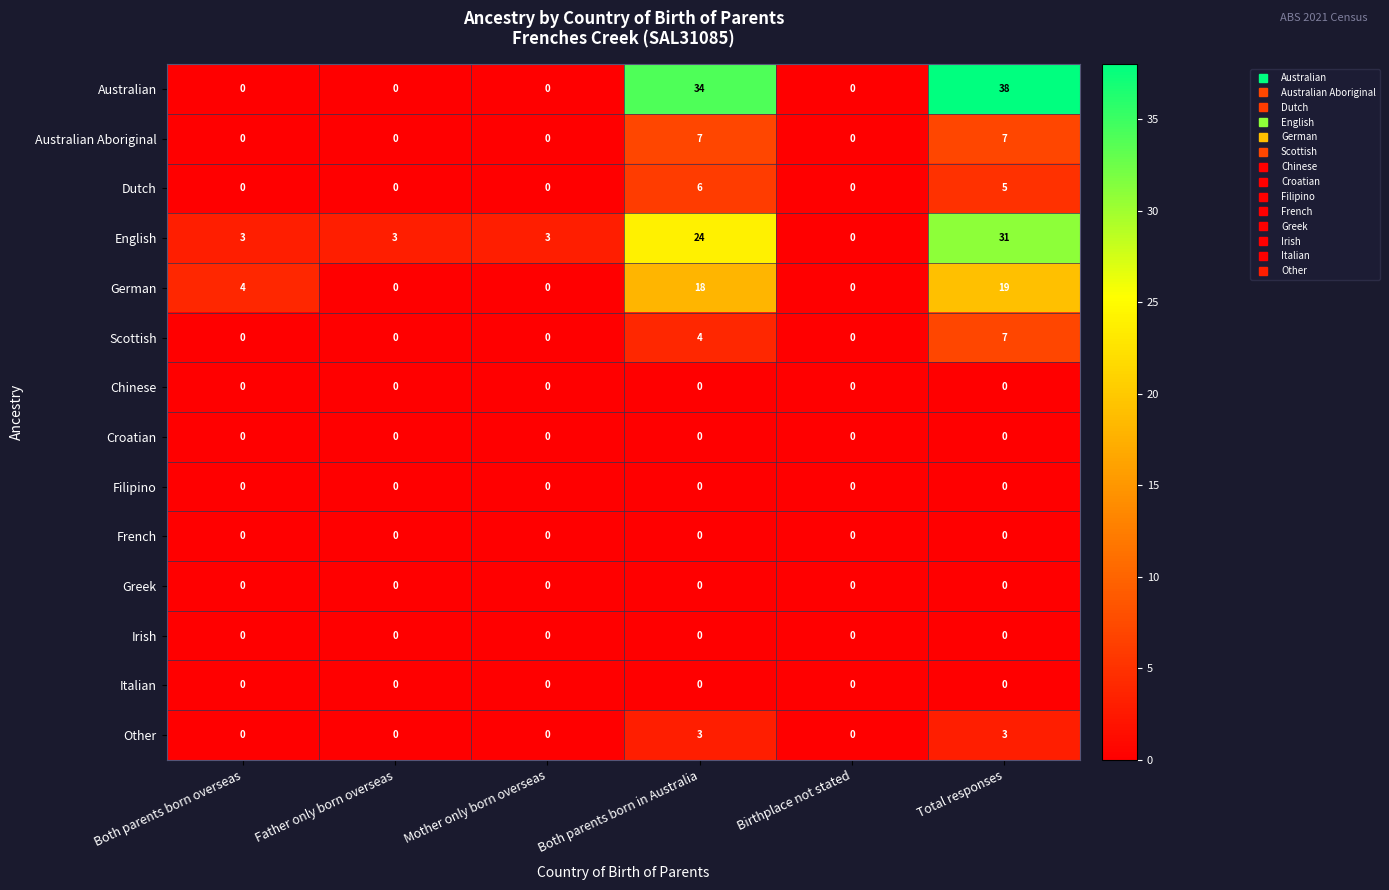

How many positive values does the Australian Aboriginal series have?

2